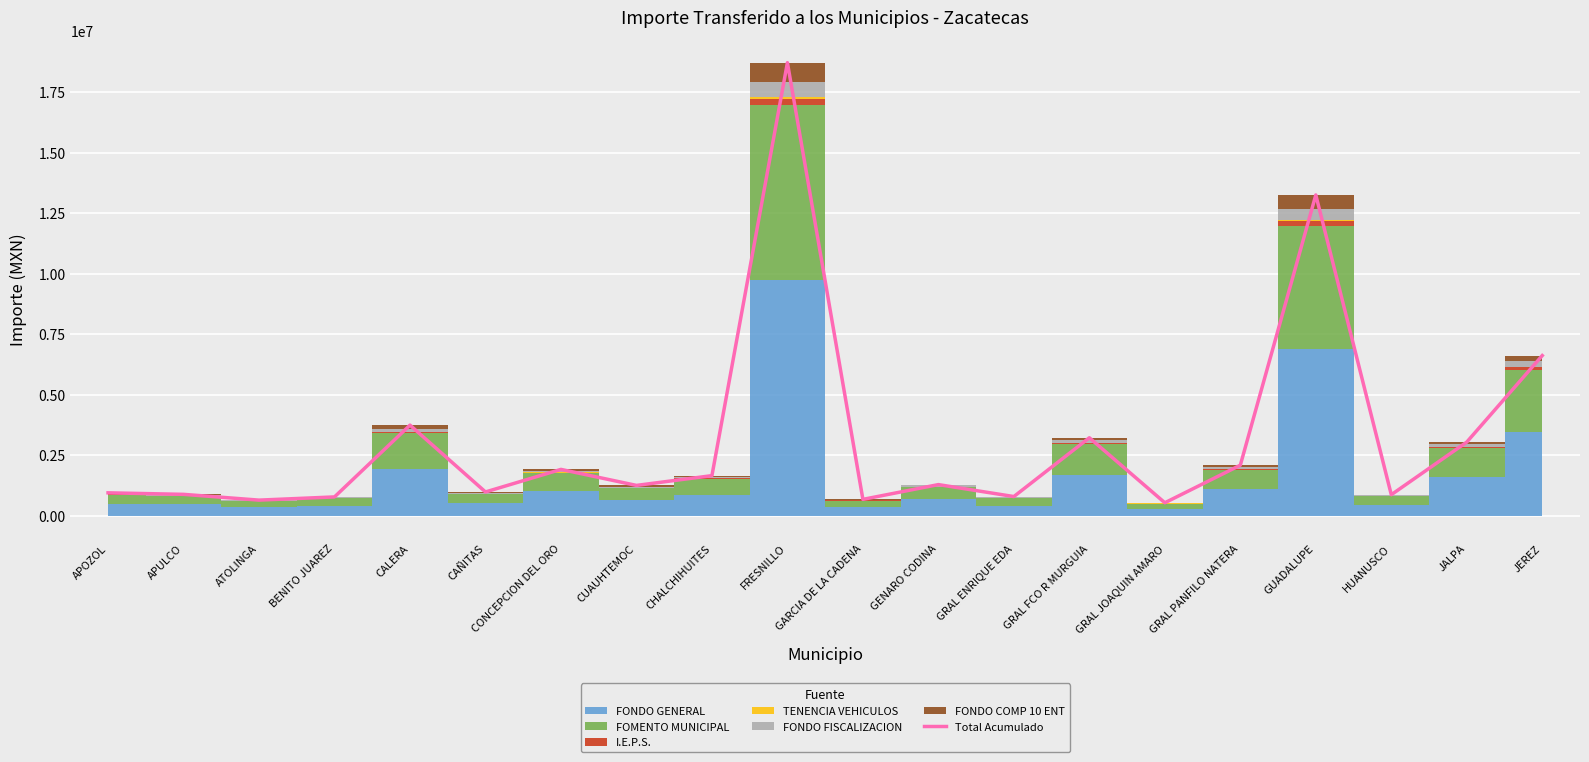

How many lines are shown in the chart?

1